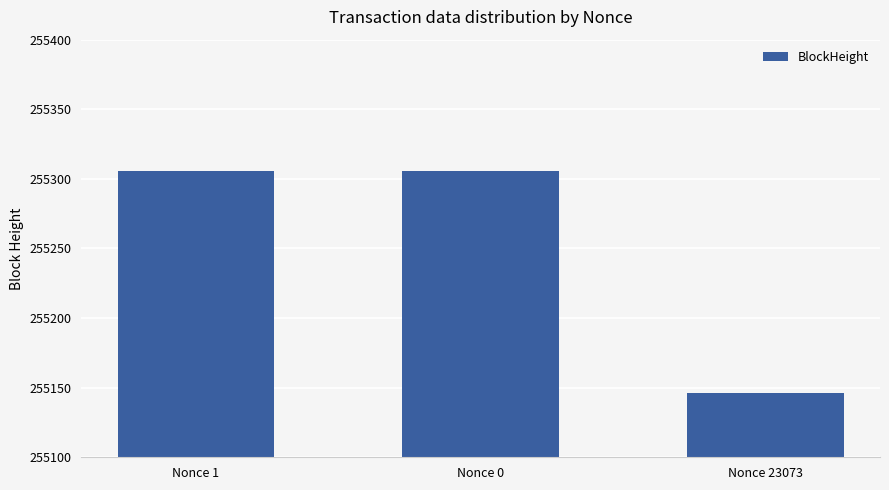

Is it true that the value at Nonce 0 is 413245?

False